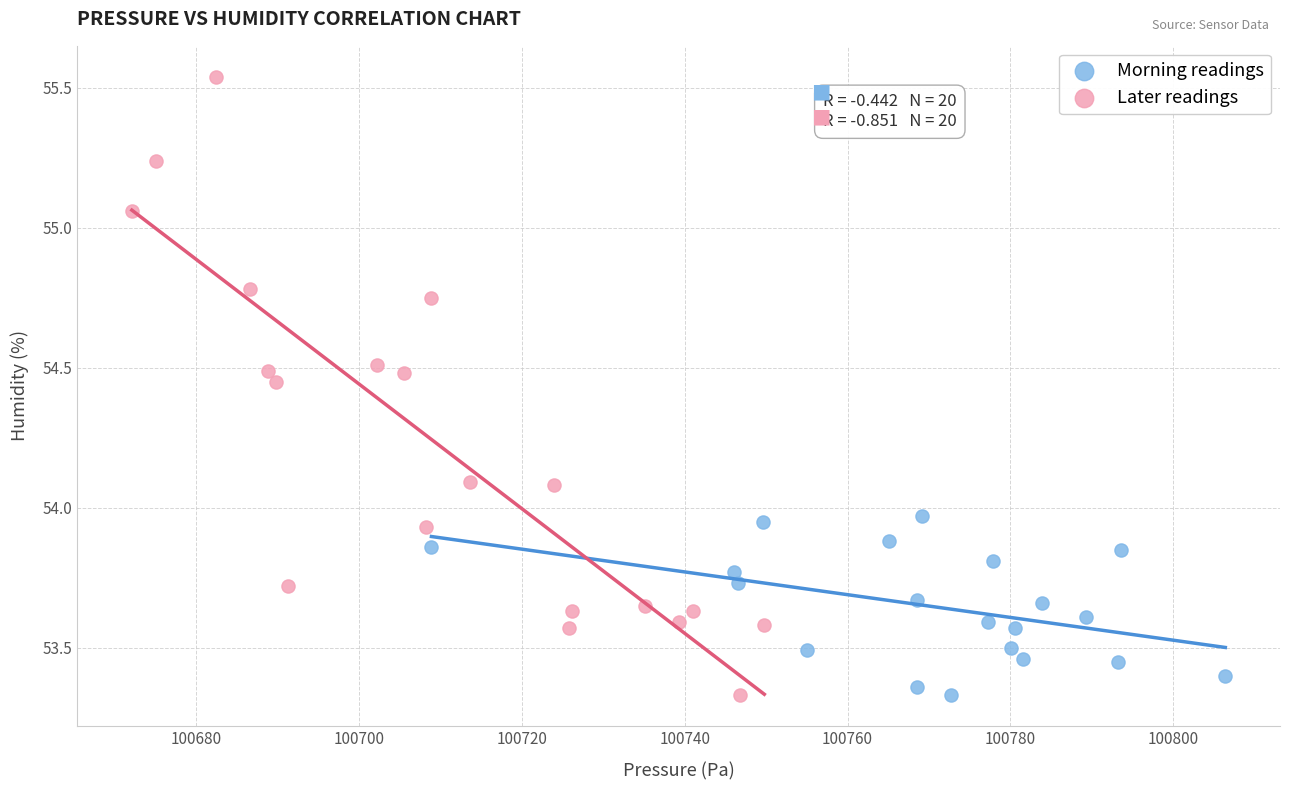

Which series has the largest Y range (max minus min)?

Later readings